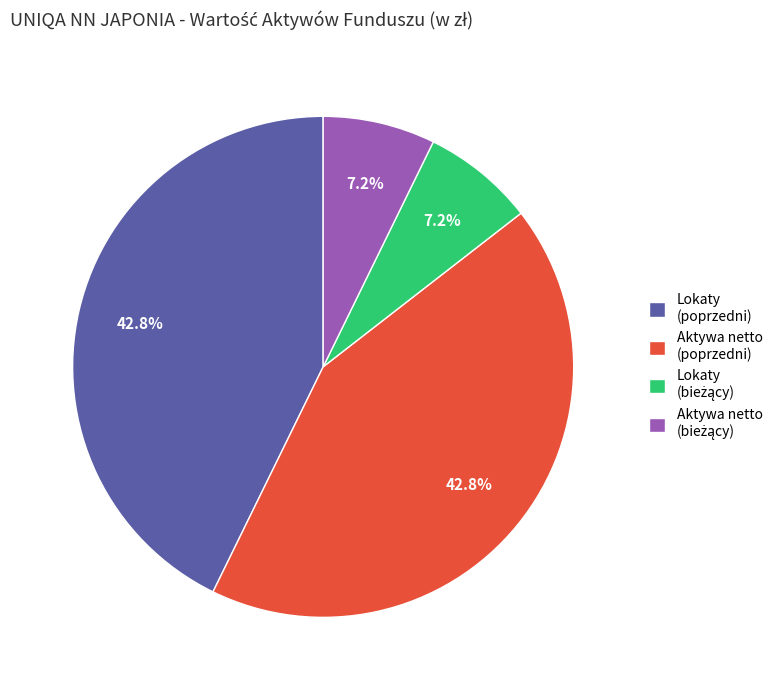

Combined, do Lokaty (poprzedni) and Aktywa netto (poprzedni) account for over 50%?

Yes